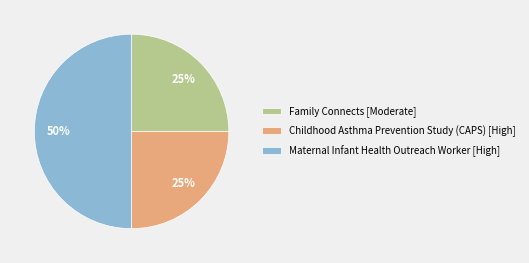

What is the largest slice in the pie chart?

Maternal Infant Health Outreach Worker [High]